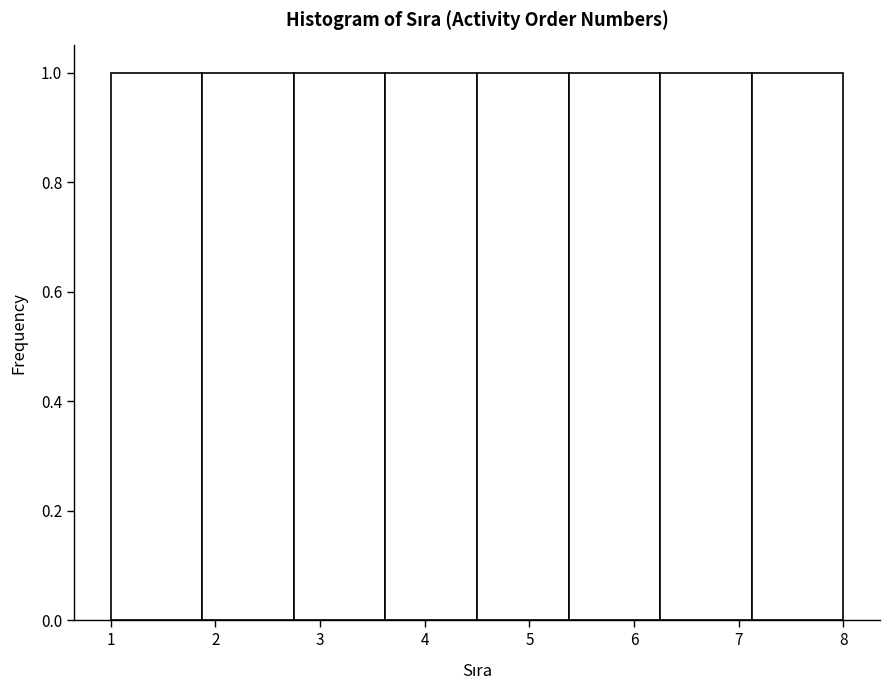

How tall is the bar that spans 5.4 to 6.3 on the x-axis? Neither the bar edges nor the heights are printed on the chart, so give them approximately, as read against the axes.

1